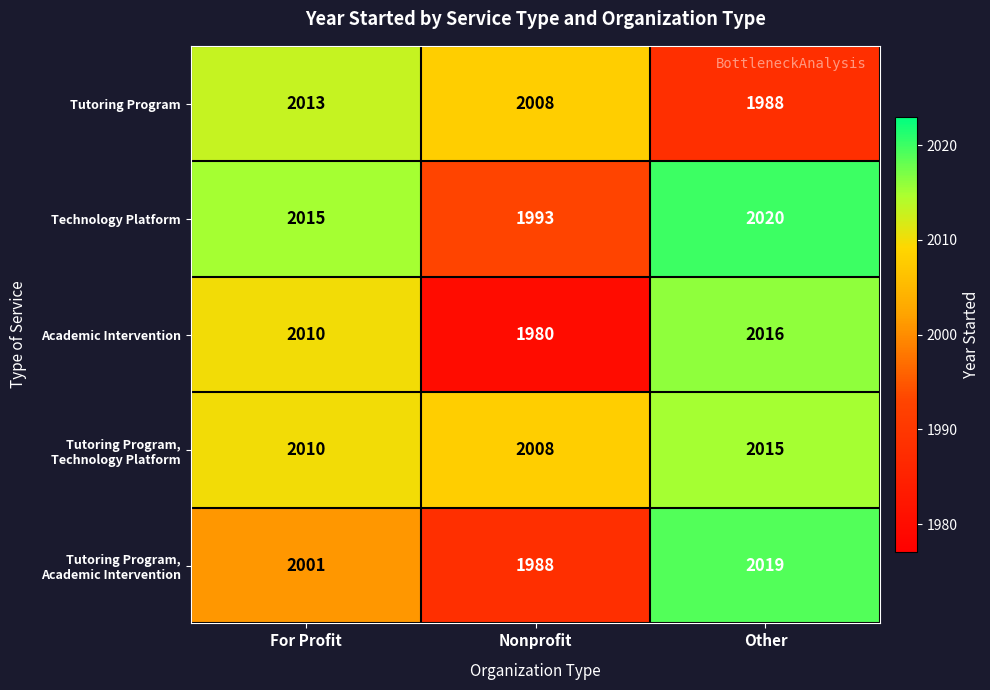

Is it true that Tutoring Program equals 626 at For Profit?

False